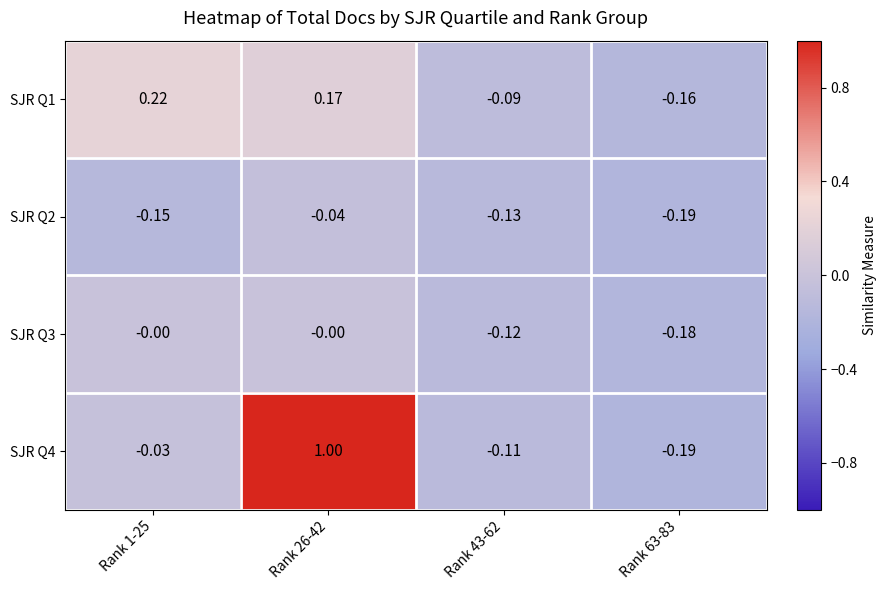

Is the value of SJR Q3 at Rank 43-62 greater than the value of SJR Q1 at Rank 43-62?

No